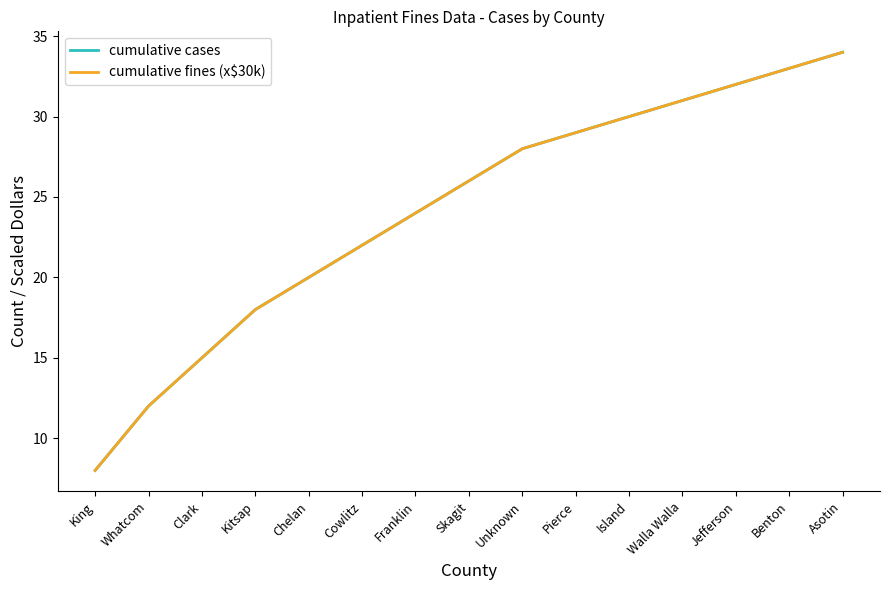

True or false: cumulative fines (x$30k) and cumulative cases cross at least once.

False